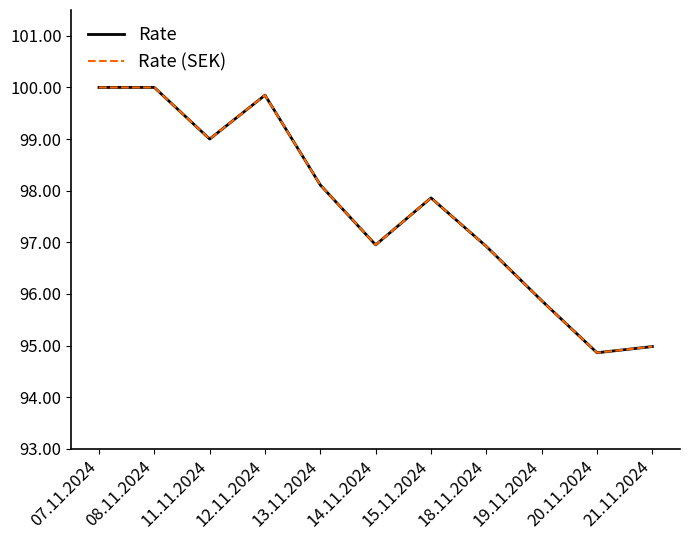

True or false: Rate and Rate (SEK) cross at least once.

False